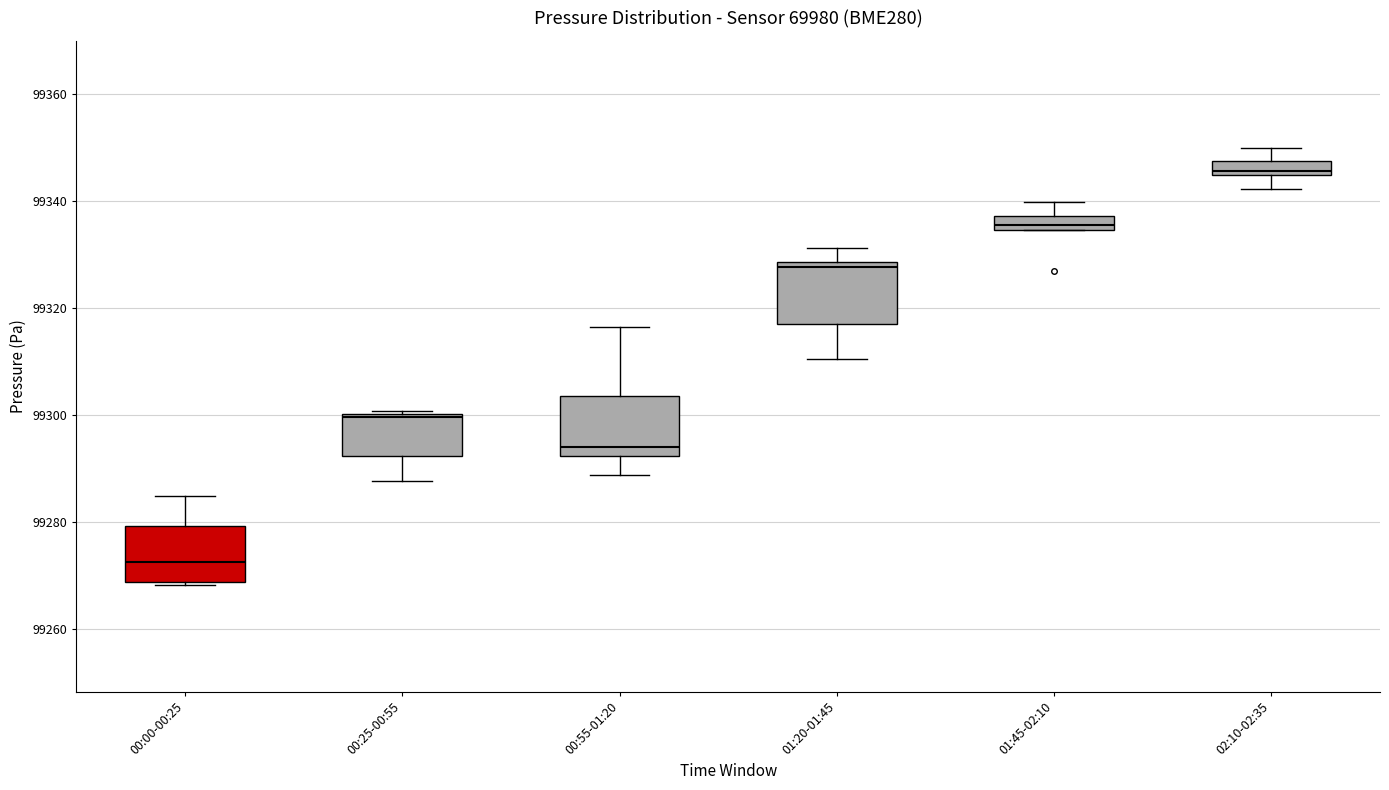

Where does the median line of the box for 01:45-02:10 sit on the y-axis? The values are not printed on the chart, so give them approximately, as read against the axis.

99336